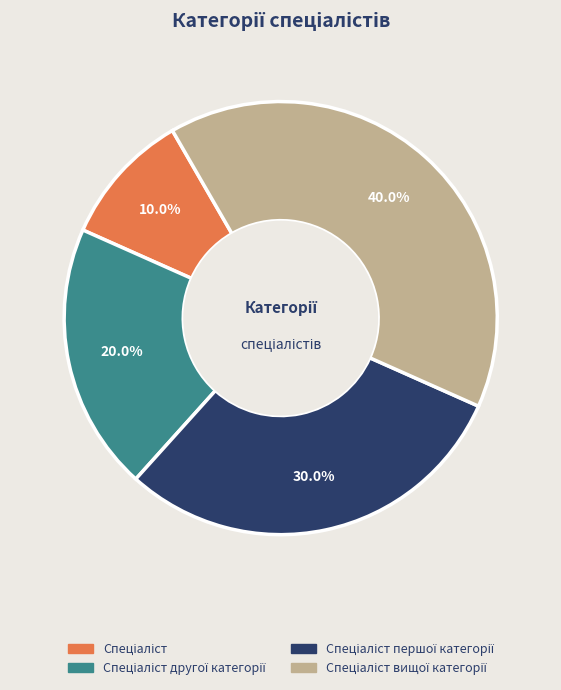

To the nearest percent, what is the average slice percentage?

25%